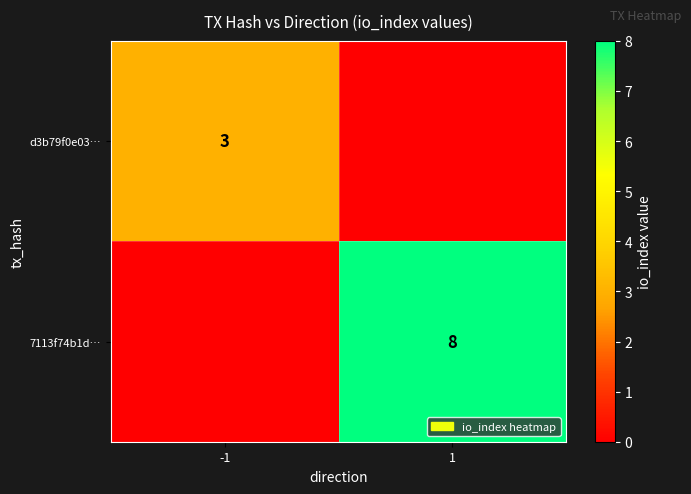

The value of d3b79f0e03… at -1 is 1. True or false?

False